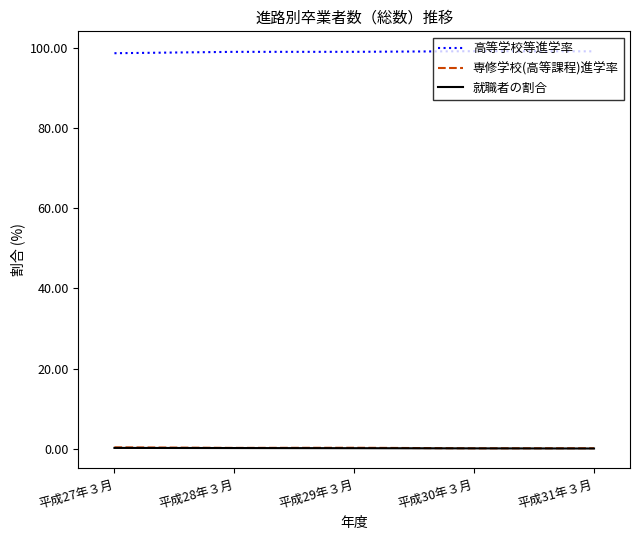

Which series has the largest total across all categories?

高等学校等進学率